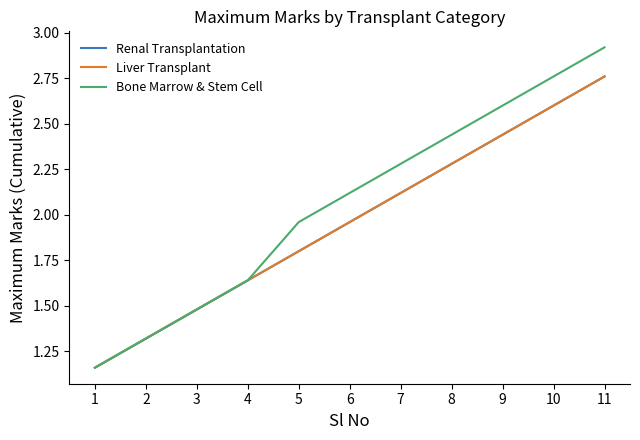

Is this an area chart (filled region under the line)?

No